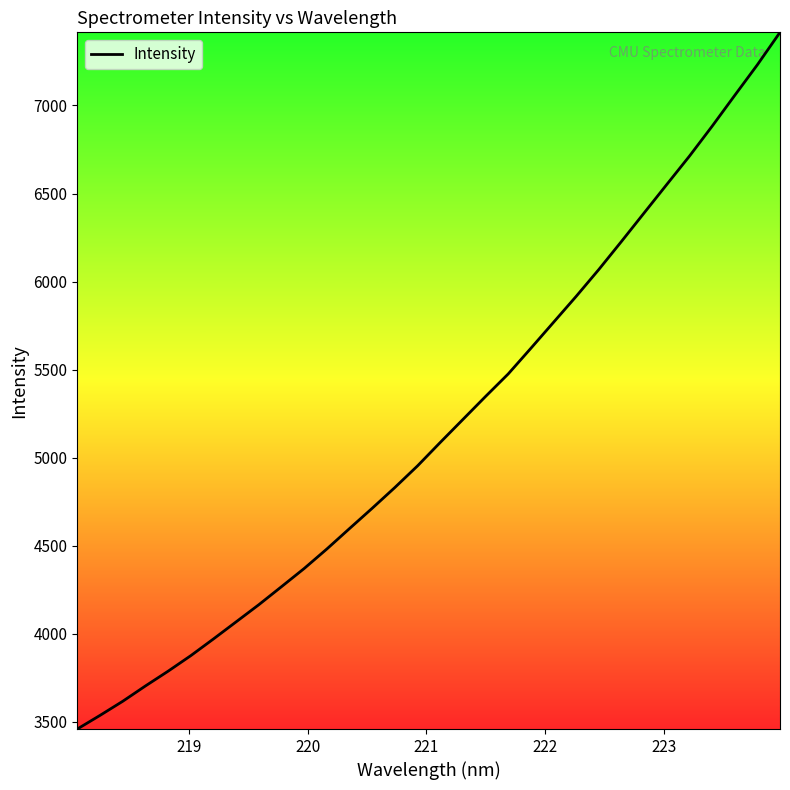

What is the greatest value displayed?

7415.2